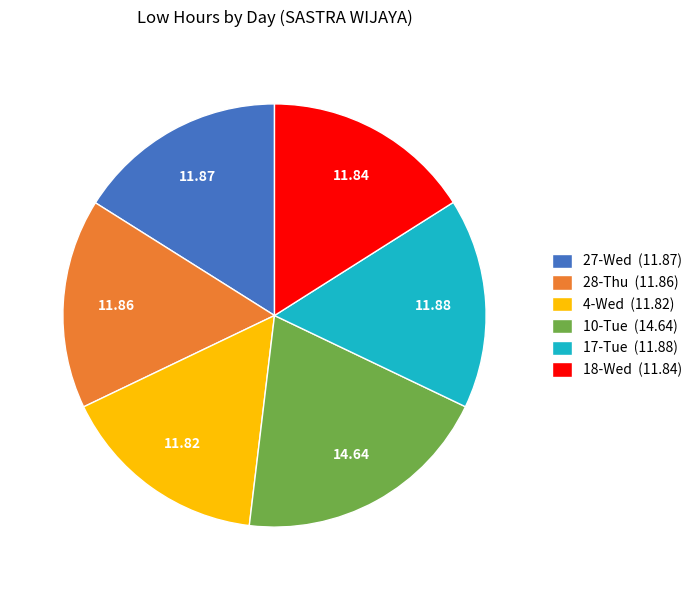

Is there any slice that represents more than half of the pie?

No